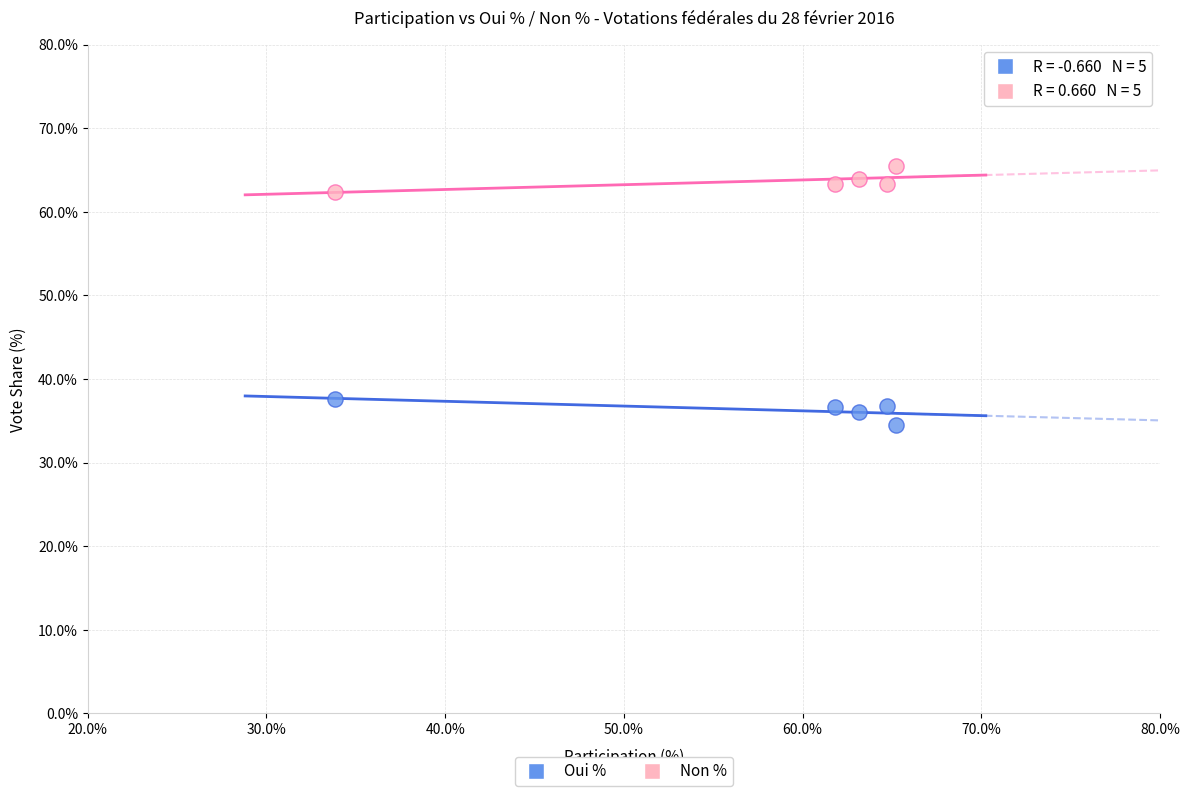

Which series contains the highest Y value?

Non %